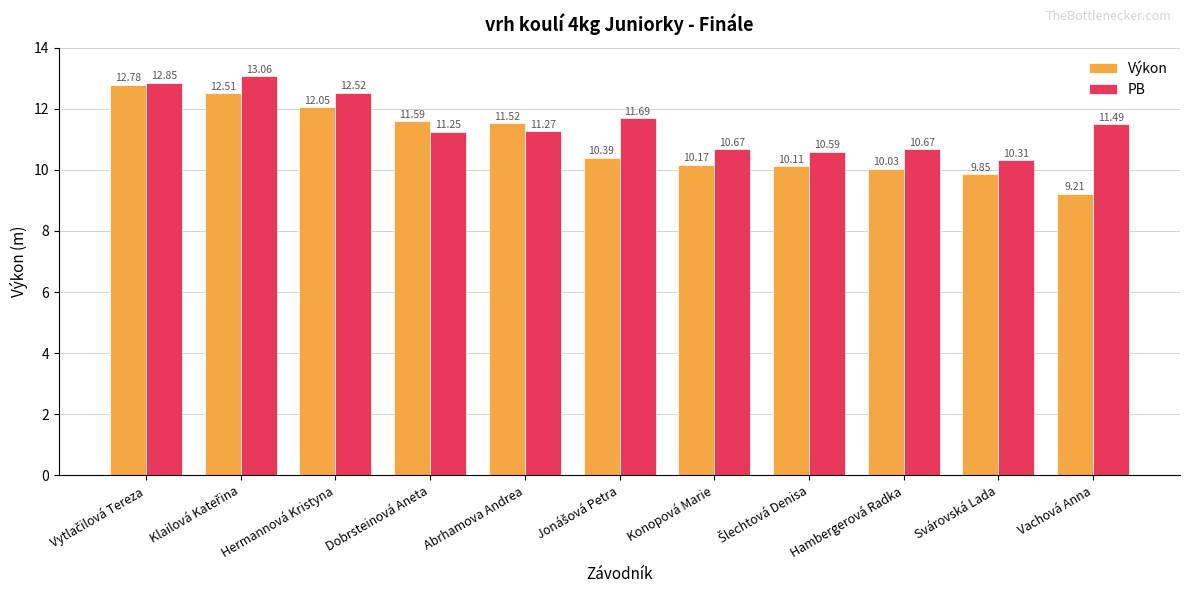

What is the smallest value displayed?

9.2